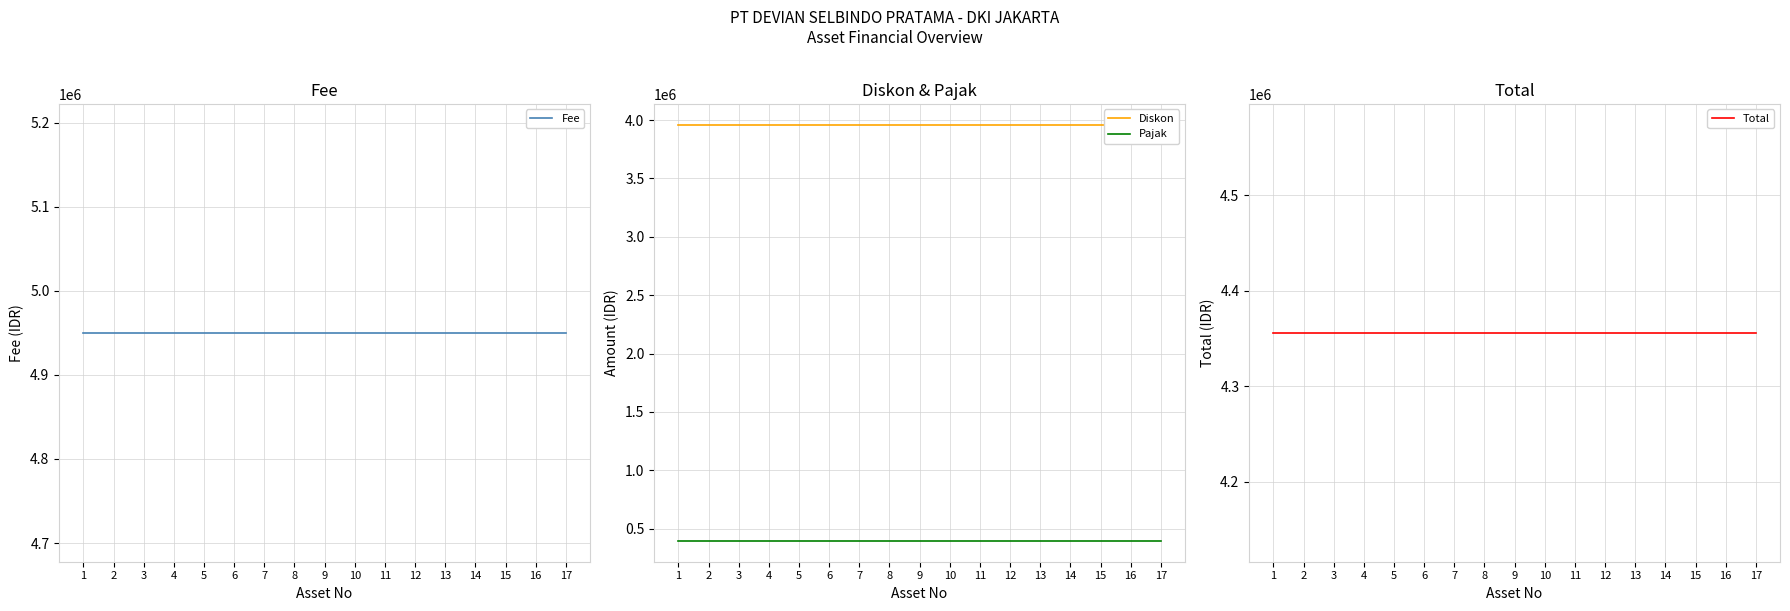

True or false: Diskon and Pajak intersect in this chart.

False